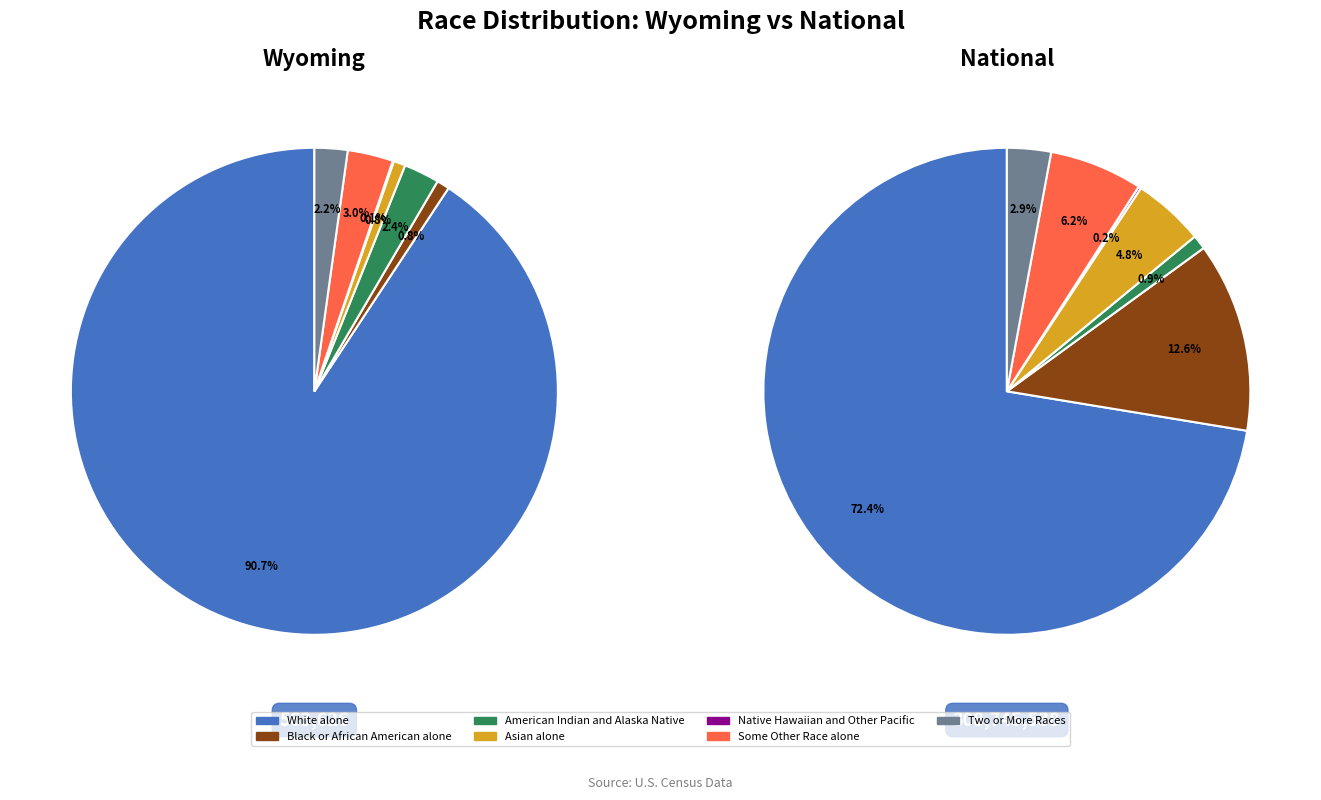

To the nearest percent, what is the combined percentage of Native Hawaiian and Other Pacific and American Indian and Alaska Native?

2%